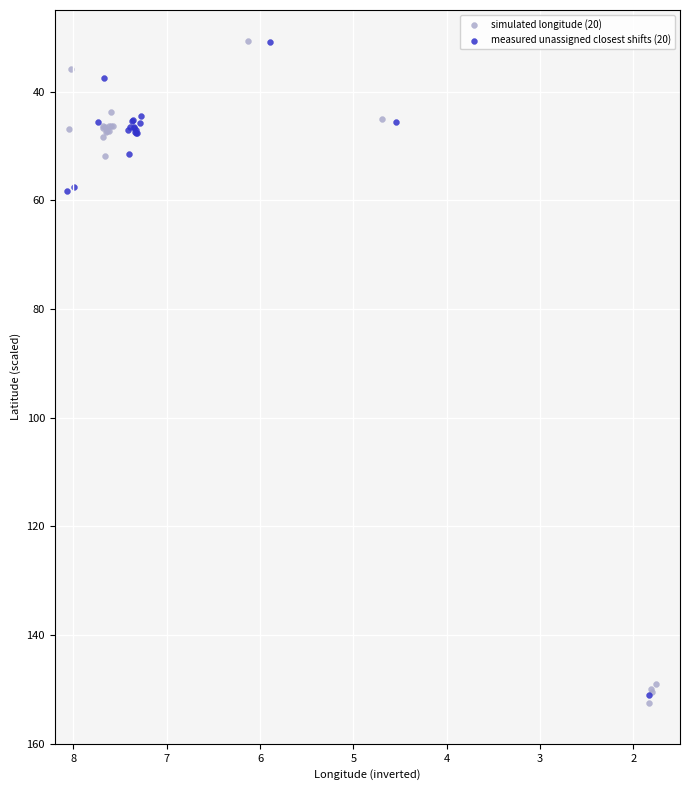

Which series has the largest Y range (max minus min)?

simulated longitude (20)